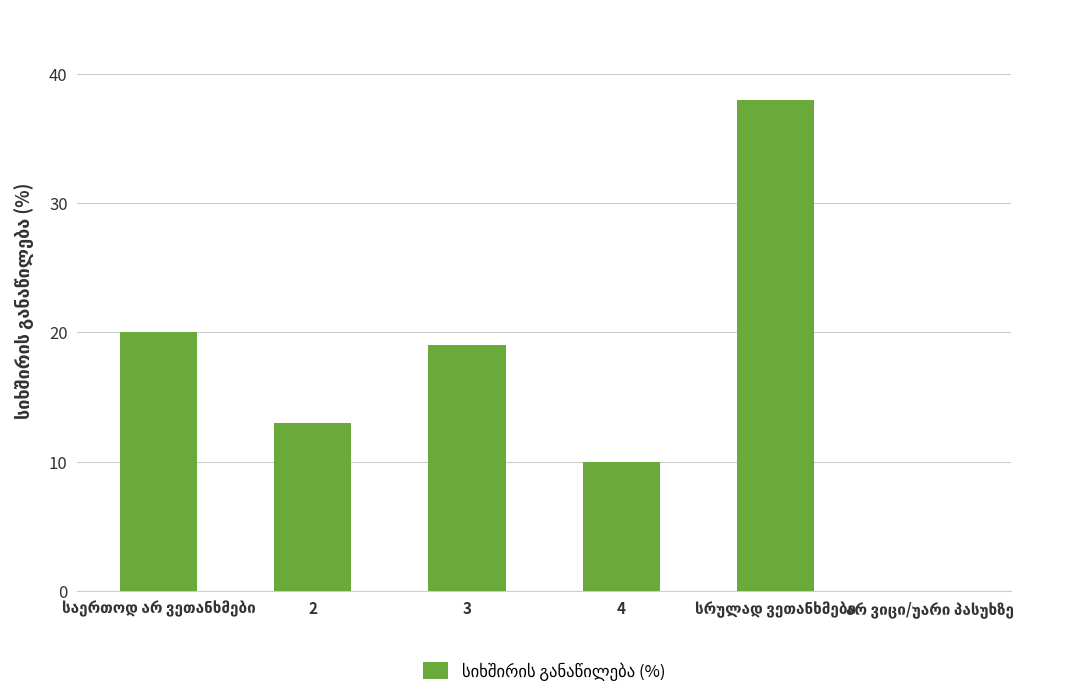

What is the sum of all values?

100